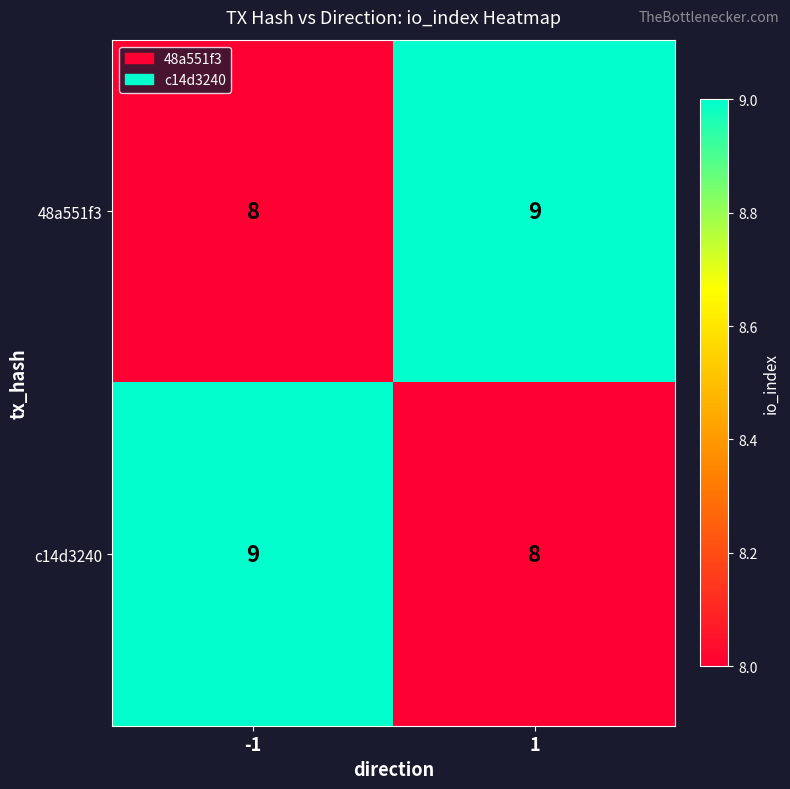

What is the approximate value of 48a551f3 at -1?

8